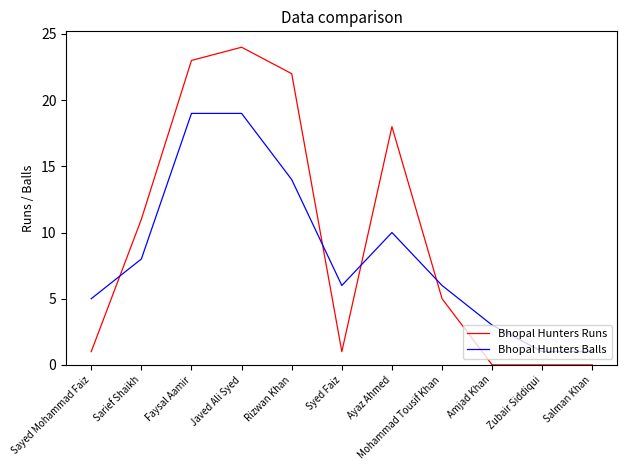

Where do Bhopal Hunters Balls and Bhopal Hunters Runs first cross each other?

Sayed Mohammad Faiz and Sarief Shaikh